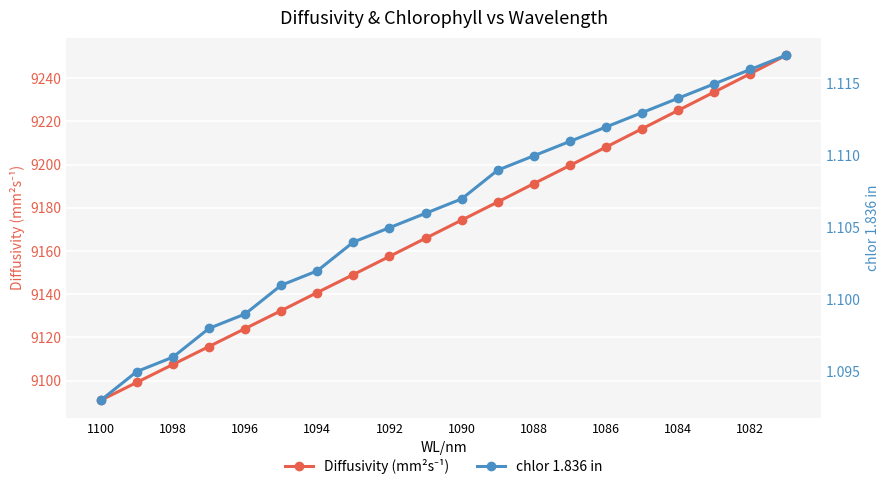

What is the label of the 20th point from the right?

1100